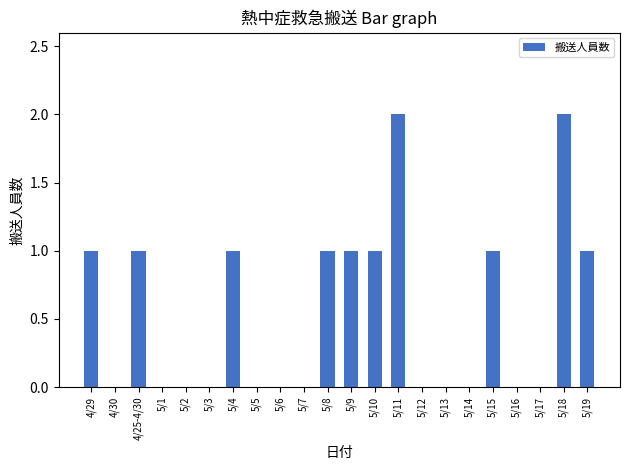

The value at 4/25-4/30 is 2. True or false?

False